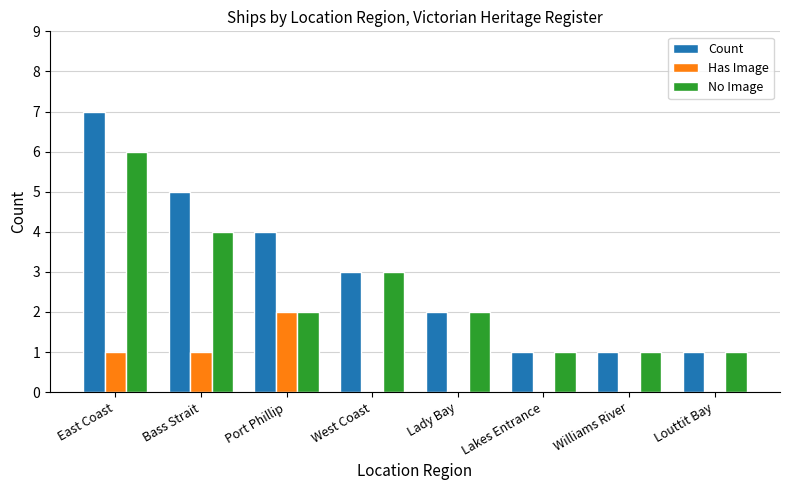

Reading right to left, what are all the values shown in this chart?

Count: Louttit Bay=1	Williams River=1	Lakes Entrance=1	Lady Bay=2	West Coast=3	Port Phillip=4	Bass Strait=5	East Coast=7
Has Image: Louttit Bay=0	Williams River=0	Lakes Entrance=0	Lady Bay=0	West Coast=0	Port Phillip=2	Bass Strait=1	East Coast=1
No Image: Louttit Bay=1	Williams River=1	Lakes Entrance=1	Lady Bay=2	West Coast=3	Port Phillip=2	Bass Strait=4	East Coast=6